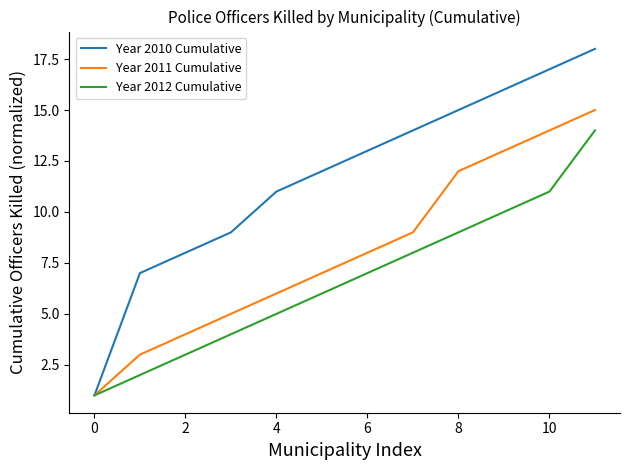

List the series in order of their peak value, lowest first.

Year 2012 Cumulative, Year 2011 Cumulative, Year 2010 Cumulative